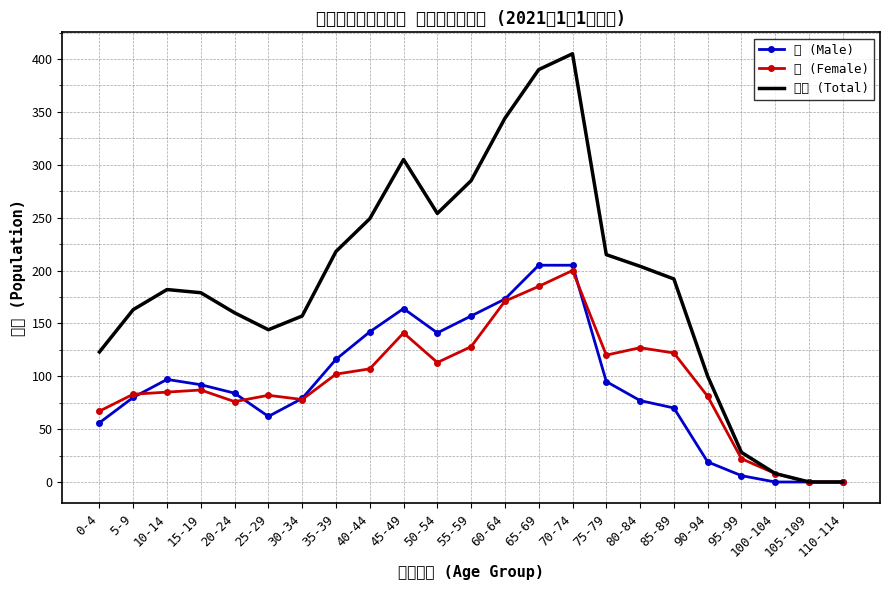

Reading left to right, what are all the values shown in this chart?

男 (Male): 0-4=56	5-9=80	10-14=97	15-19=92	20-24=84	25-29=62	30-34=79	35-39=116	40-44=142	45-49=164	50-54=141	55-59=157	60-64=173	65-69=205	70-74=205	75-79=95	80-84=77	85-89=70	90-94=19	95-99=6	100-104=0	105-109=0	110-114=0
女 (Female): 0-4=67	5-9=83	10-14=85	15-19=87	20-24=76	25-29=82	30-34=78	35-39=102	40-44=107	45-49=141	50-54=113	55-59=128	60-64=171	65-69=185	70-74=200	75-79=120	80-84=127	85-89=122	90-94=81	95-99=22	100-104=8	105-109=0	110-114=0
合計 (Total): 0-4=123	5-9=163	10-14=182	15-19=179	20-24=160	25-29=144	30-34=157	35-39=218	40-44=249	45-49=305	50-54=254	55-59=285	60-64=344	65-69=390	70-74=405	75-79=215	80-84=204	85-89=192	90-94=100	95-99=28	100-104=8	105-109=0	110-114=0